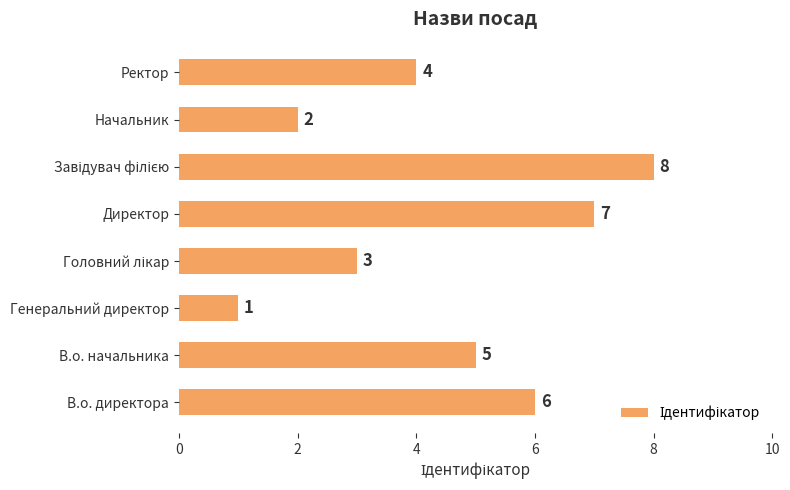

At which label is the value closest to 4?

Ректор